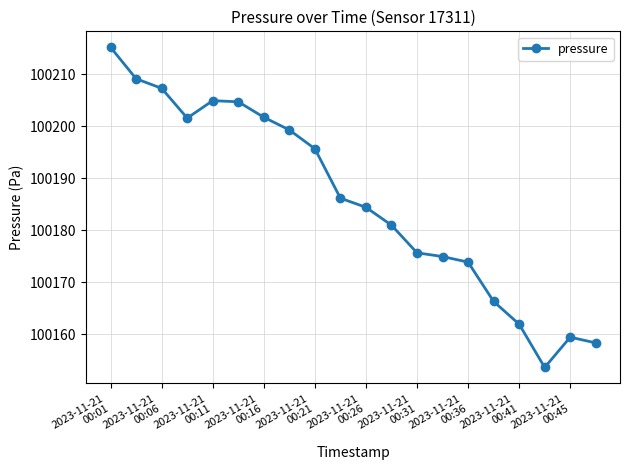

What is the difference between the second highest and second lowest values?

50.8